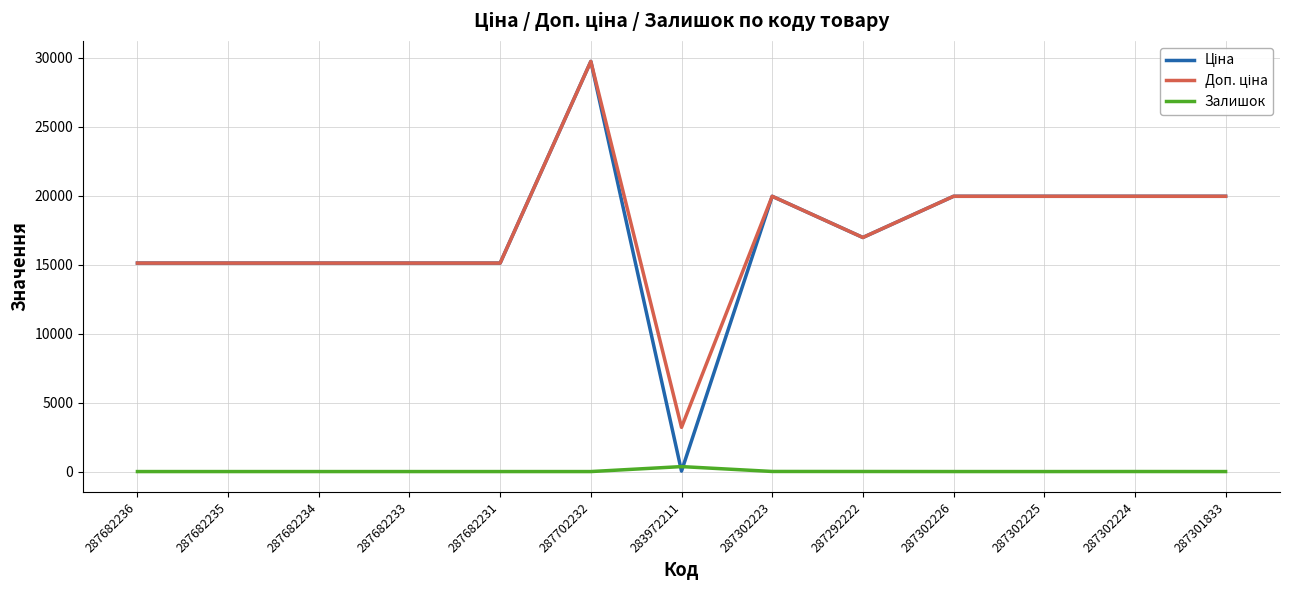

What is the spread (max minus min) of values at 287682235?

15120.0